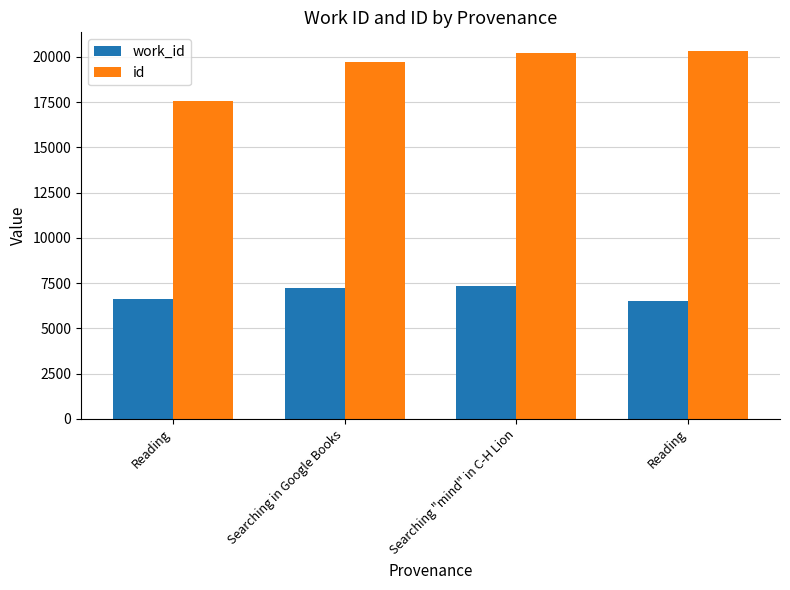

Does the chart contain stacked bars?

No